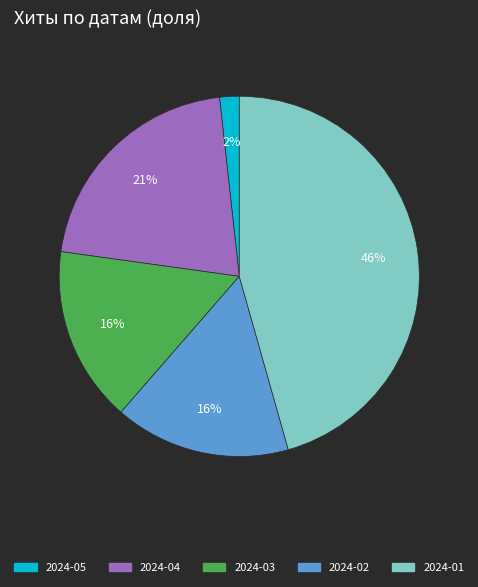

Is there a majority slice in this chart?

No